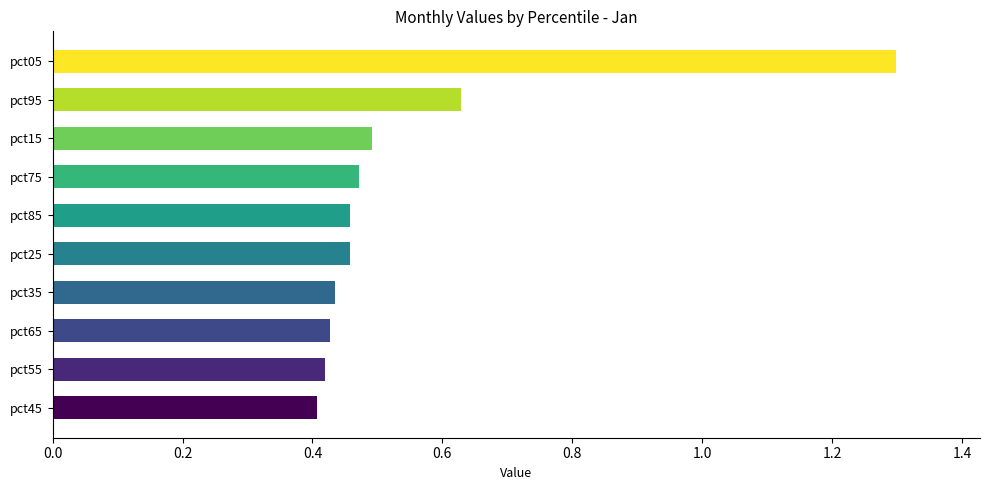

What is the maximum value shown in the chart?

1.3